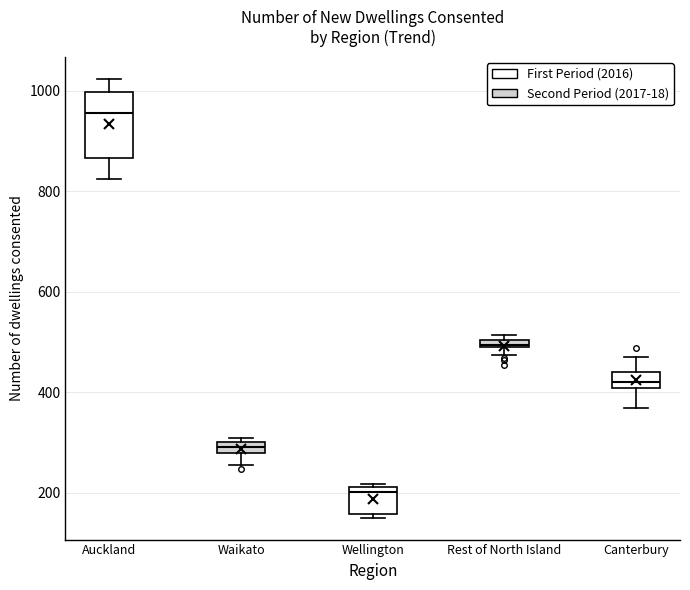

Which box's median line is the highest?

Auckland